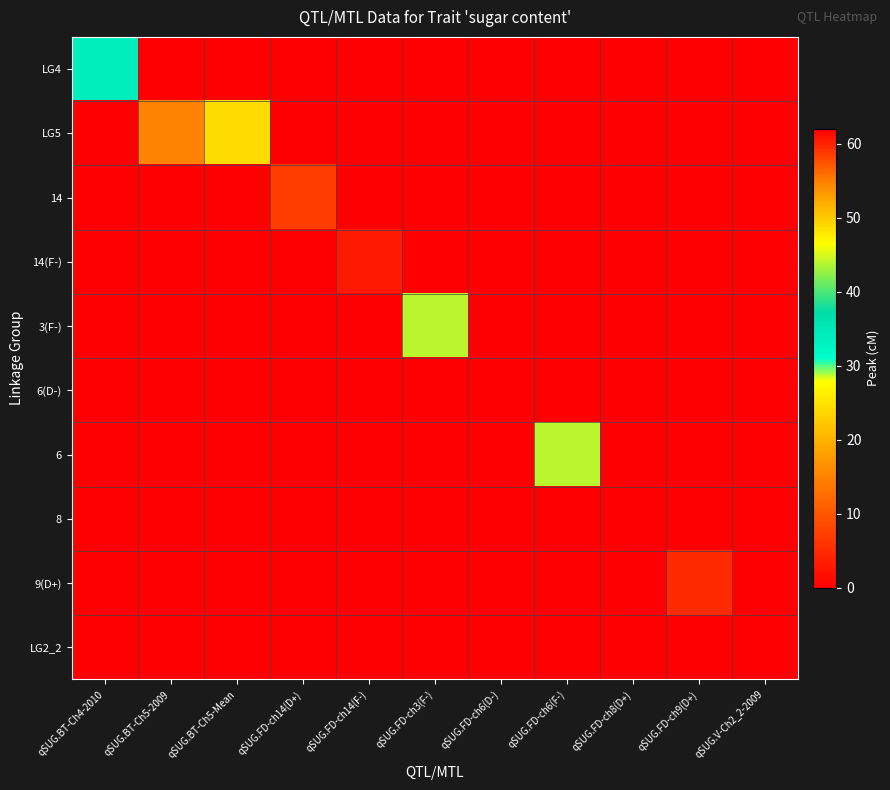

Between qSUG.BT-Ch5-2009 and qSUG.FD-ch14(F-), which series saw the biggest shift?

LG5